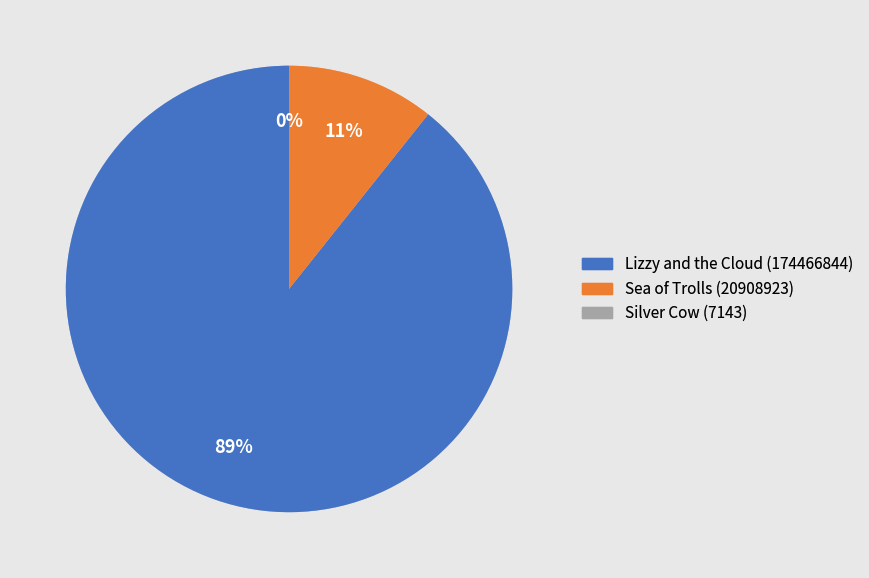

The Sea of Trolls (20908923) slice represents 5% of the pie. True or false?

False